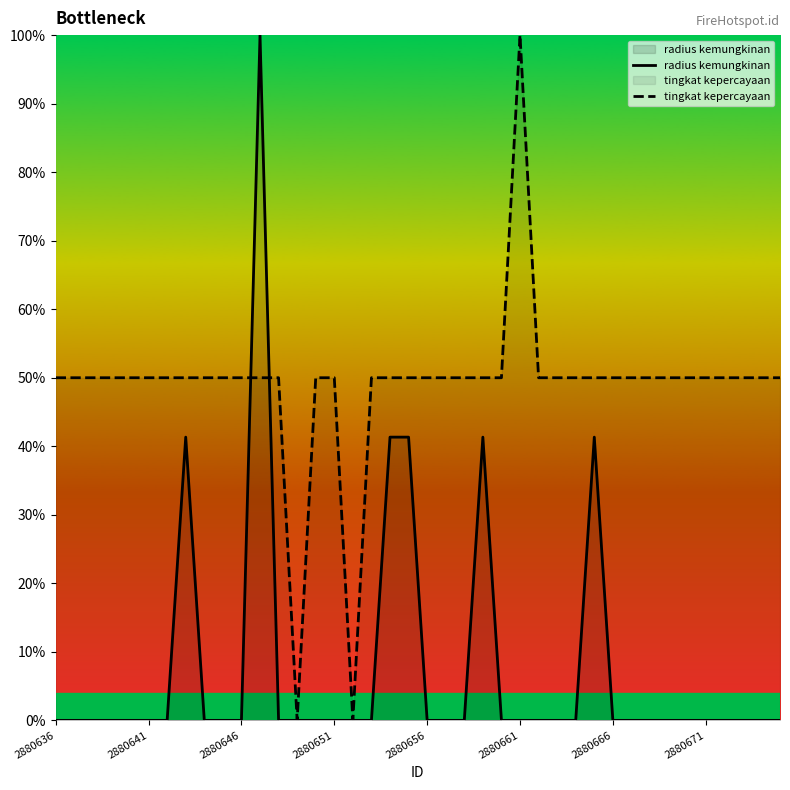

Which series changed the most between 26 and 31?

radius kemungkinan